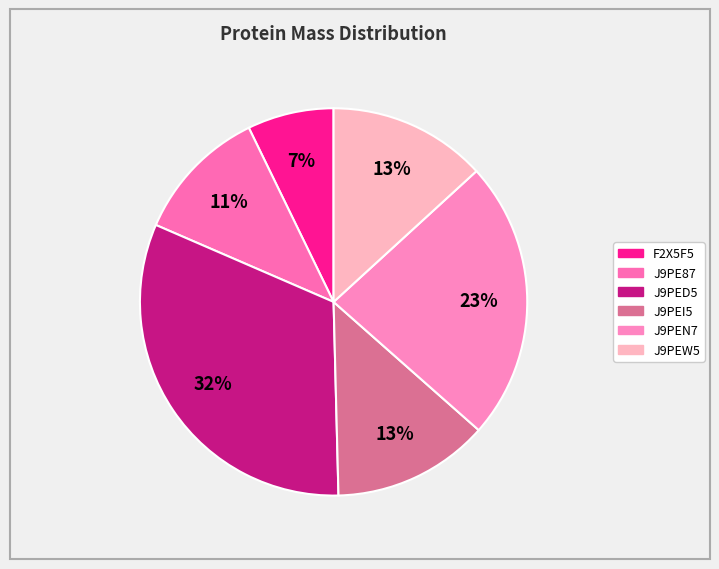

To the nearest percent, what is the difference between the J9PEW5 and J9PE87 slice percentages?

2%